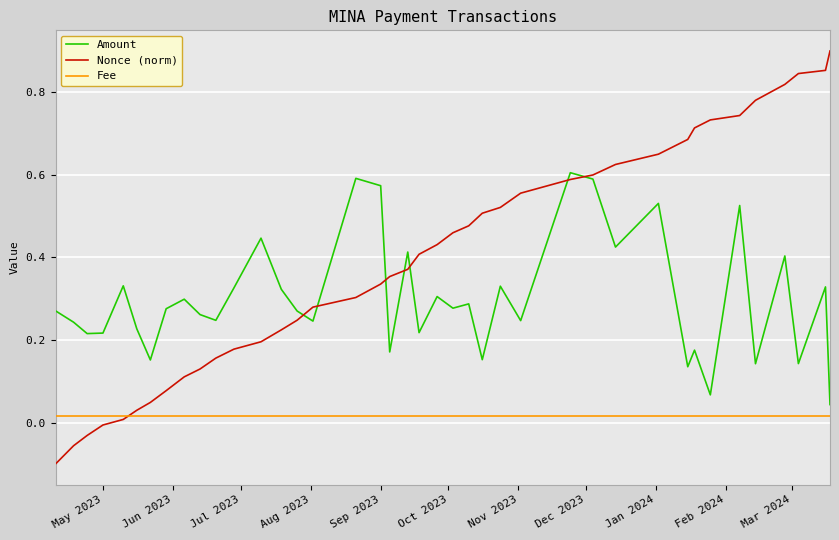

What are all the series names shown in the legend?

Amount, Nonce (norm), Fee